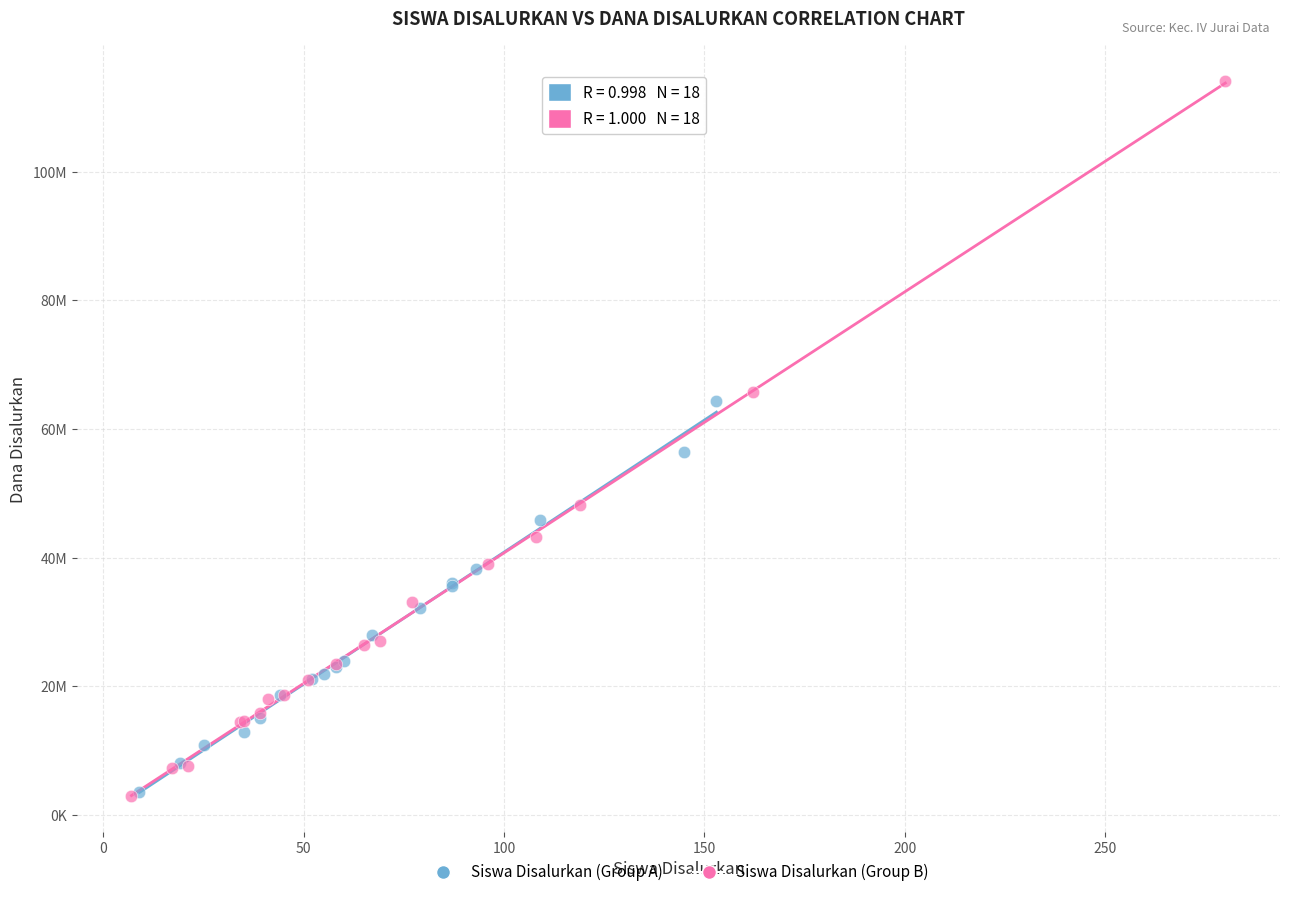

What are all the series names shown in the legend?

Siswa Disalurkan (Group A), Siswa Disalurkan (Group B)